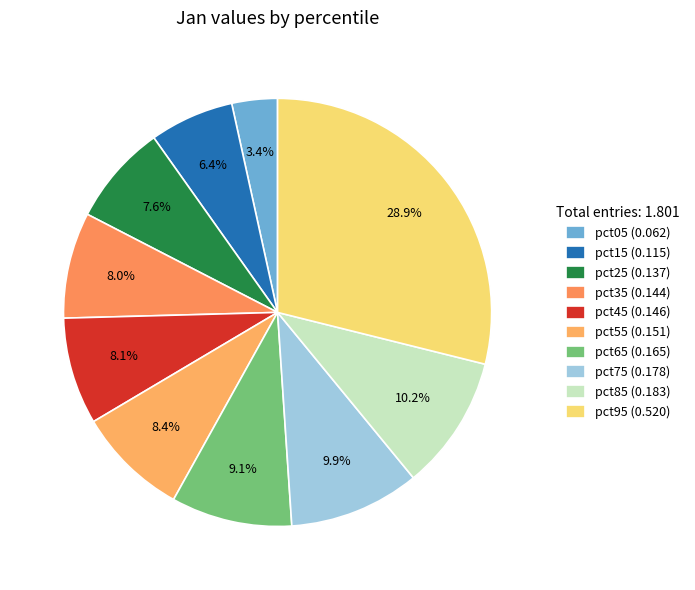

Is it true that pct55 is 8% of the pie?

True